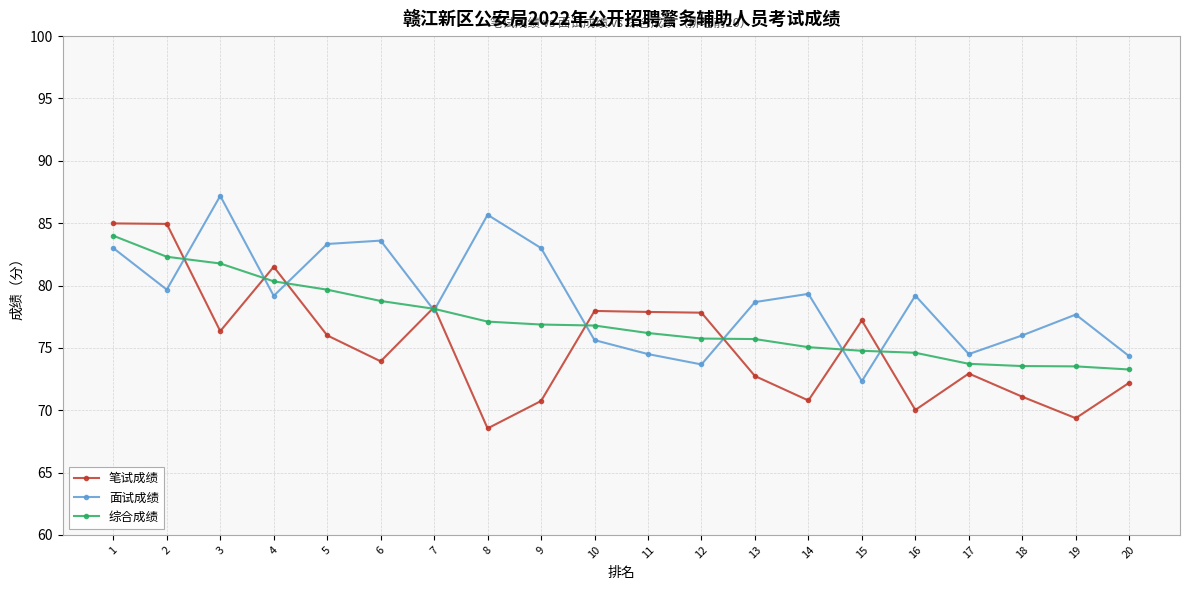

At which label does 面试成绩 reach its minimum?

15